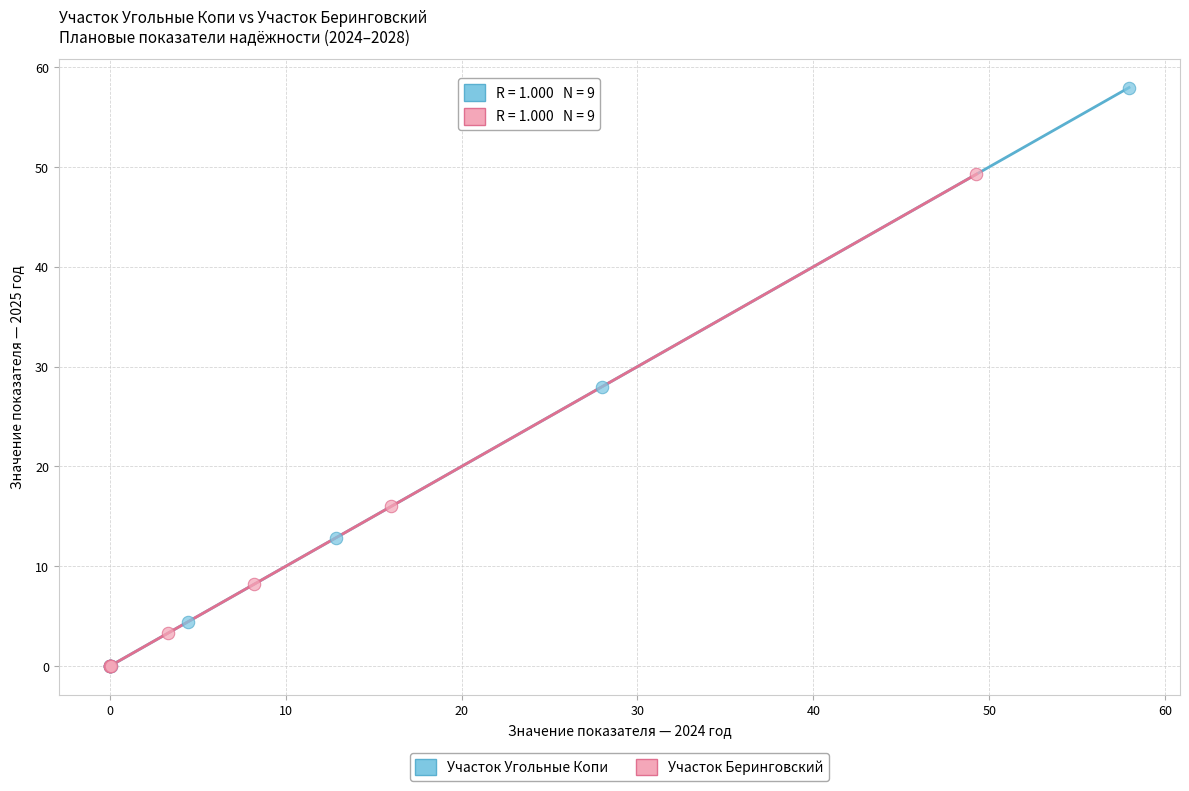

Which series has the widest spread of Y values?

Участок Угольные Копи